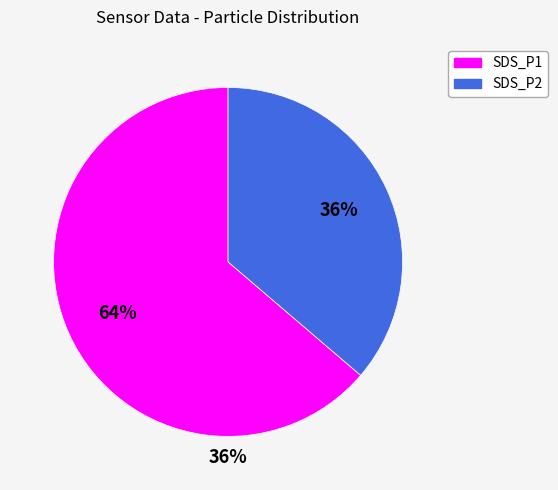

Rank the categories by value from highest to lowest.

SDS_P1, SDS_P2